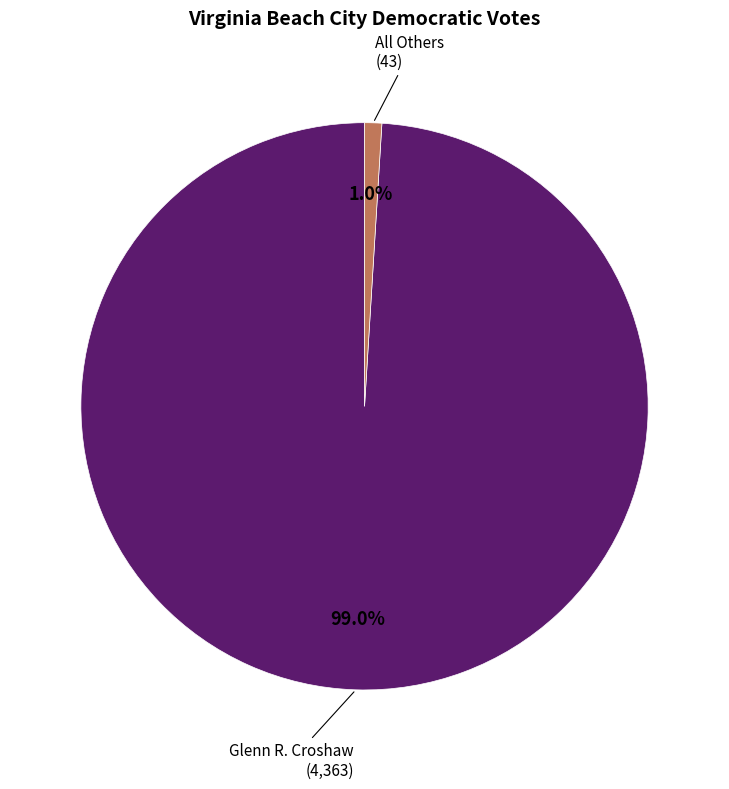

Is there any slice that represents more than half of the pie?

Yes